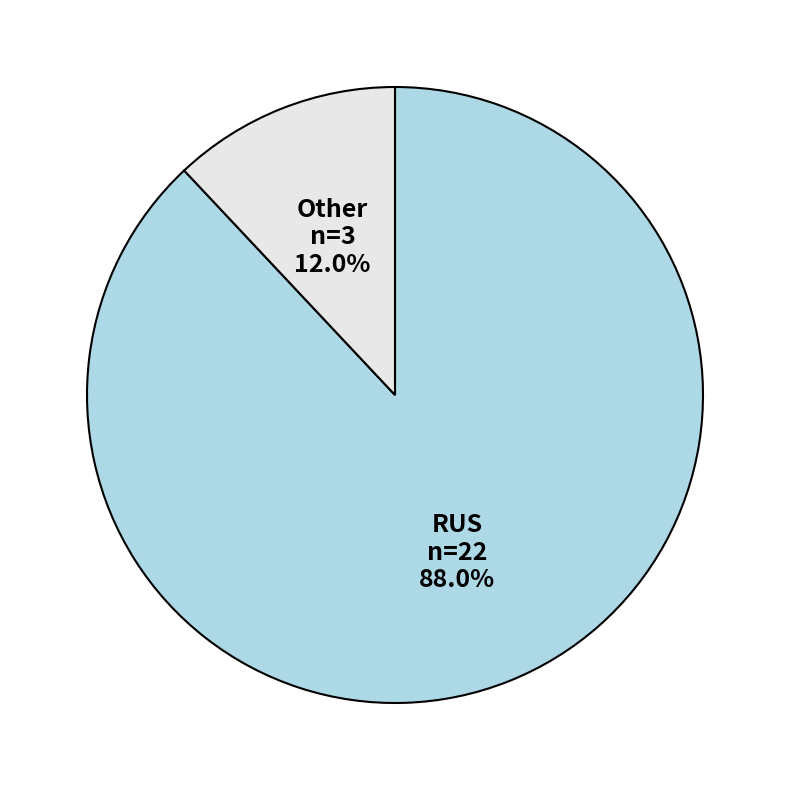

What is the ratio of the value at Other to the value at RUS?

0.1